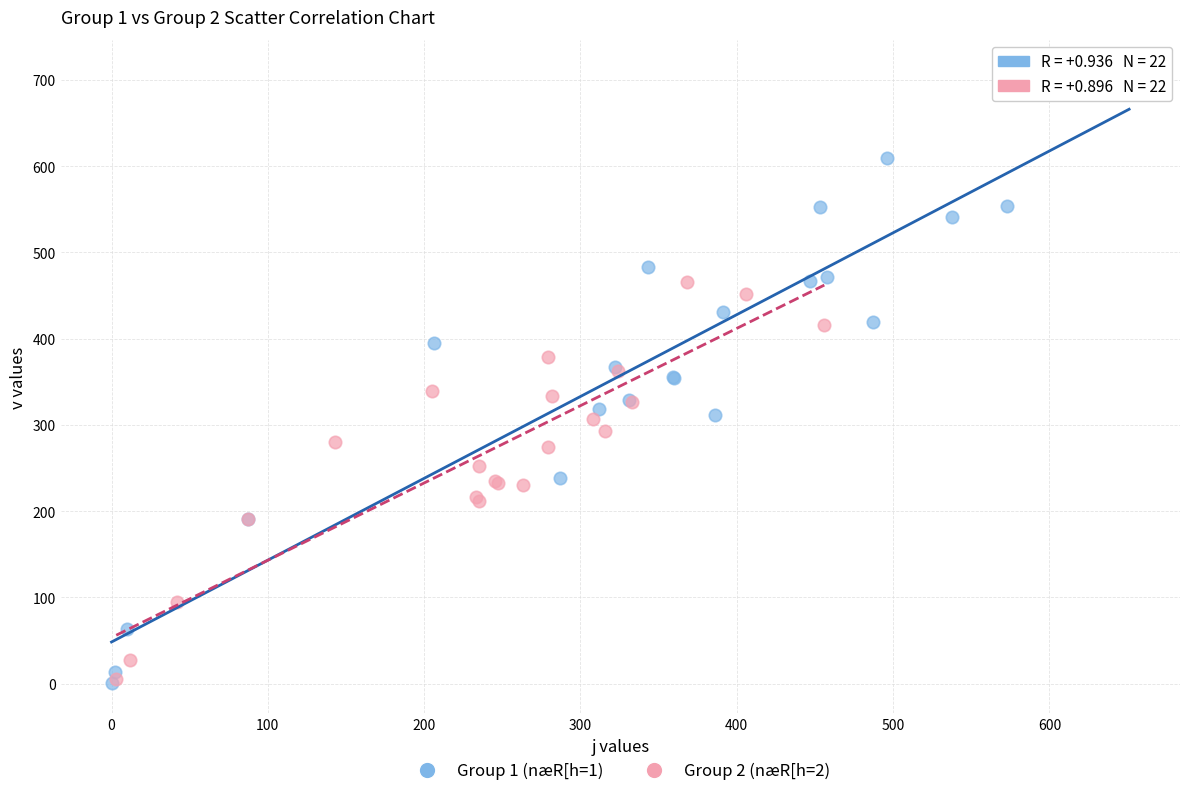

Which series contains the highest Y value?

Group 1 (næR[h=1)